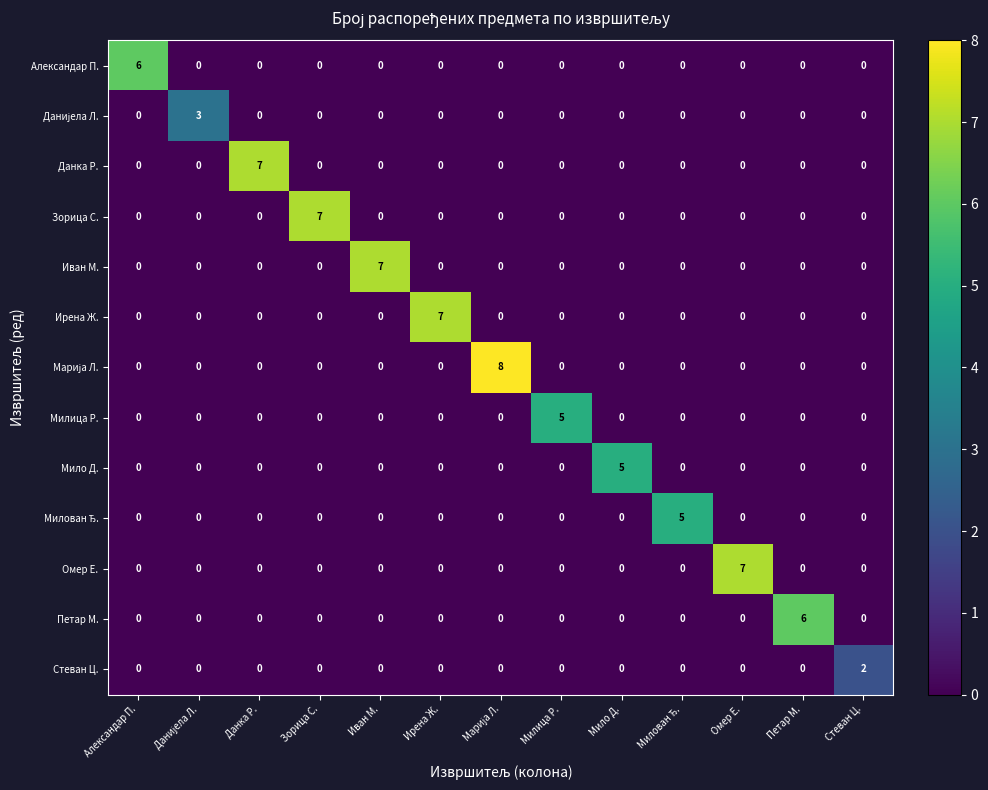

What is the difference between the highest and lowest values at Александар П.?

6